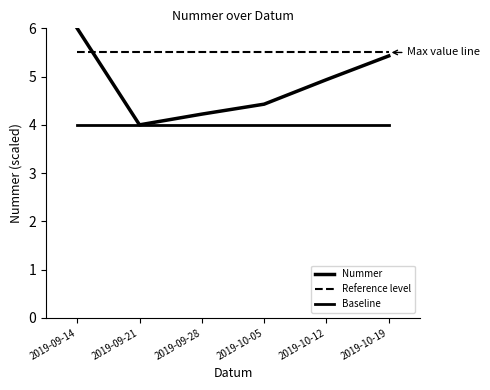

Reading right to left, extract all data points from this chart.

Nummer: 2019-10-19=5.4	2019-10-12=4.9	2019-10-05=4.4	2019-09-28=4.2	2019-09-21=4.0	2019-09-14=6.0
Reference level: 2019-10-19=5.5	2019-10-12=5.5	2019-10-05=5.5	2019-09-28=5.5	2019-09-21=5.5	2019-09-14=5.5
Baseline: 2019-10-19=4.0	2019-10-12=4.0	2019-10-05=4.0	2019-09-28=4.0	2019-09-21=4.0	2019-09-14=4.0